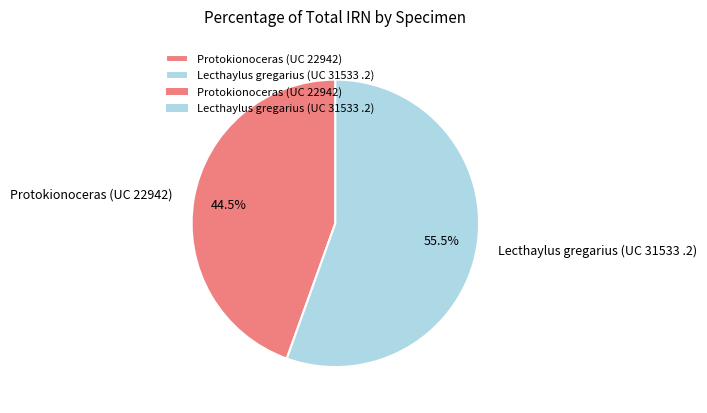

Between Lecthaylus gregarius (UC 31533 .2) and Protokionoceras (UC 22942), which is larger?

Lecthaylus gregarius (UC 31533 .2)